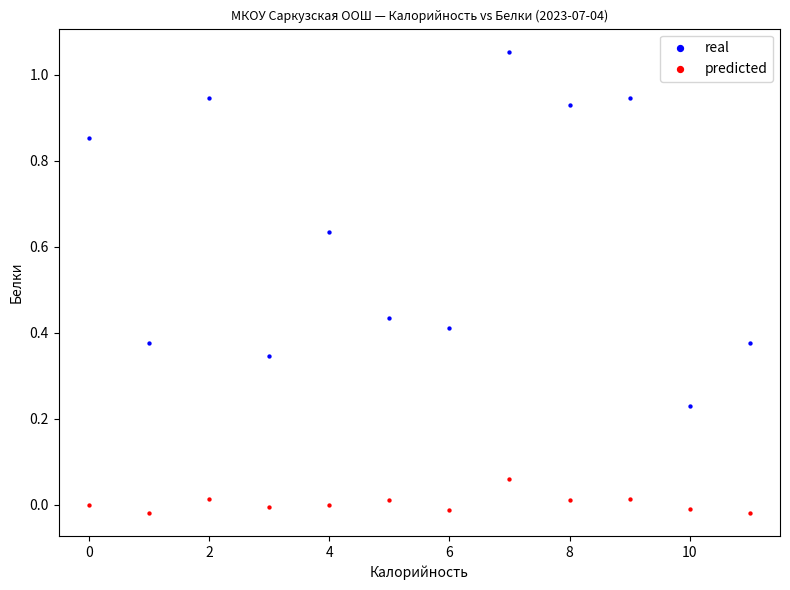

Which series has the largest Y range (max minus min)?

real